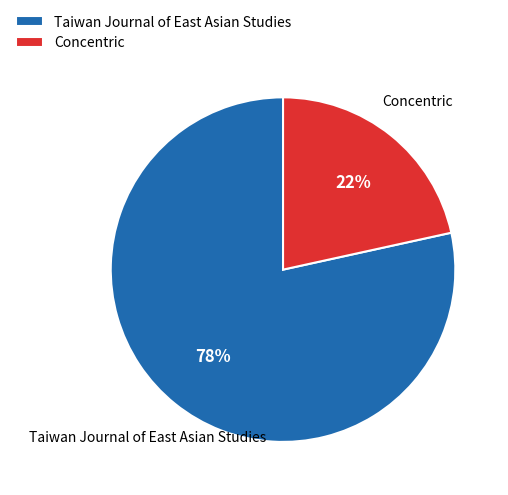

How many segments does this pie chart have?

2